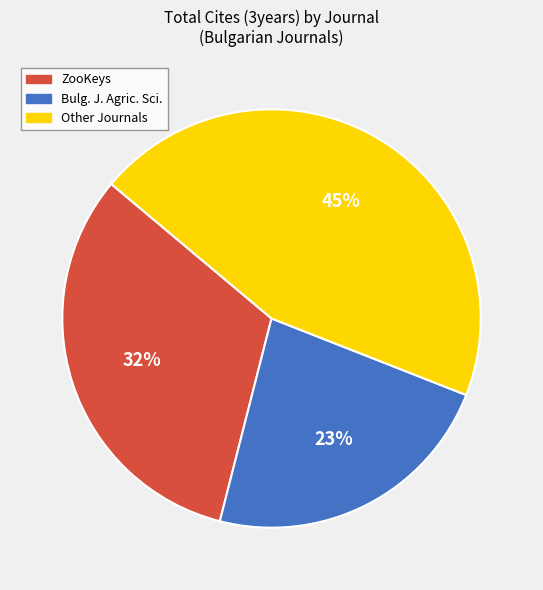

Approximately how many times larger is the value at Bulg. J. Agric. Sci. compared to ZooKeys?

0.7